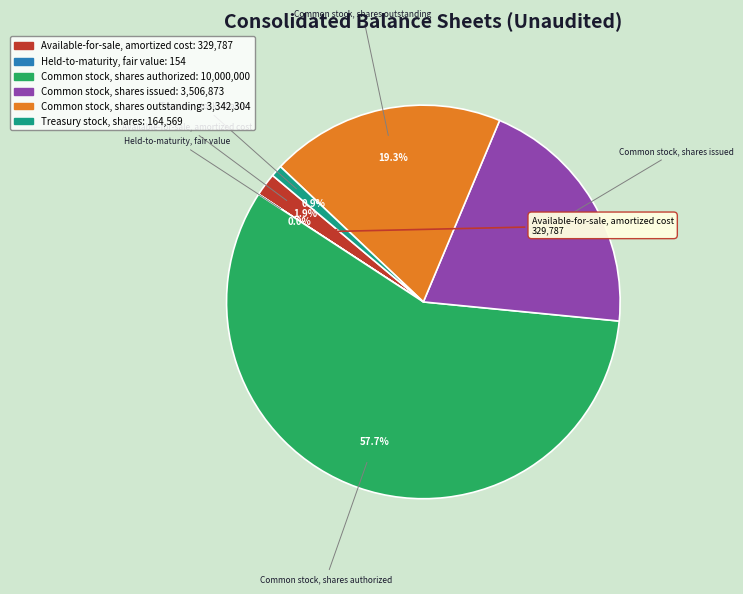

Combined, do Available-for-sale, amortized cost and Common stock, shares authorized account for over 50%?

Yes